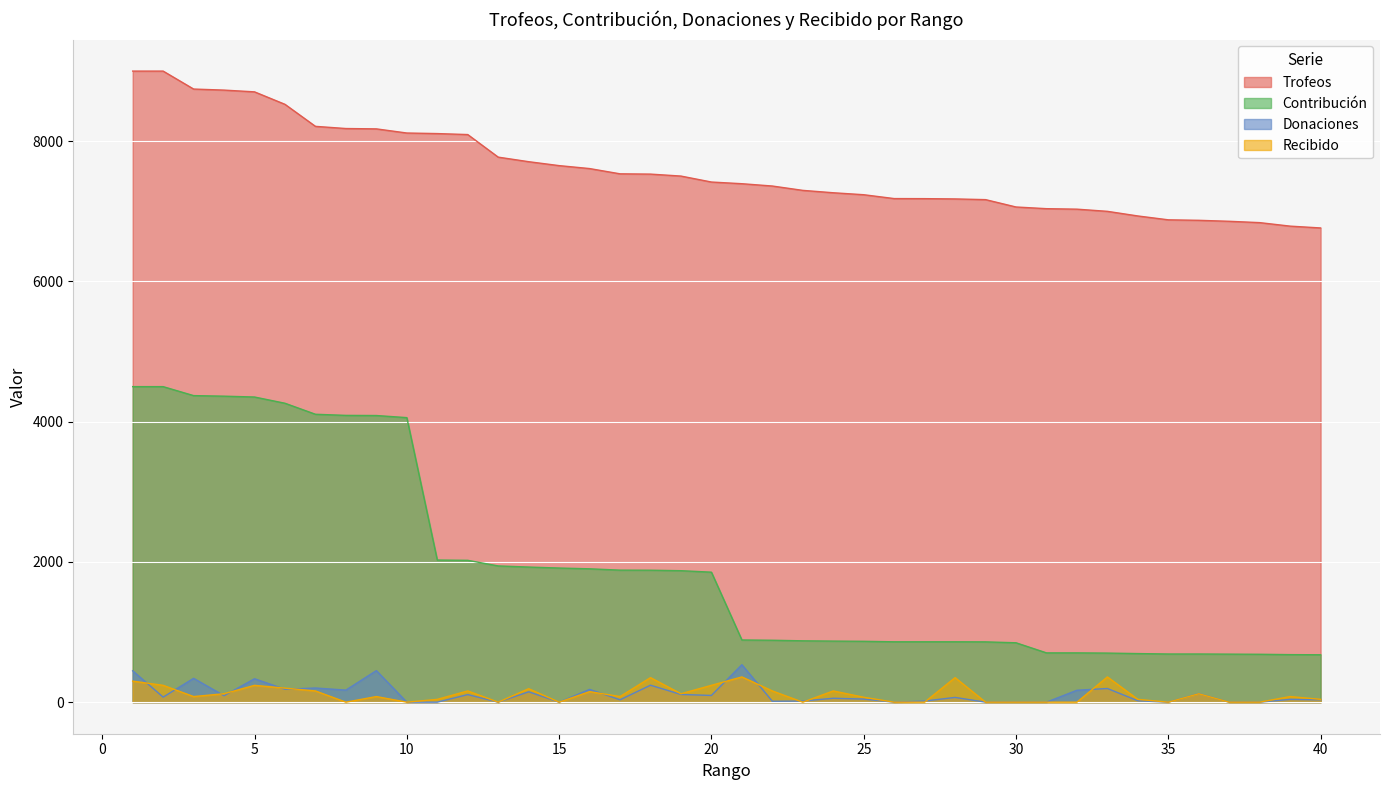

Which series has the largest total across all categories?

Trofeos